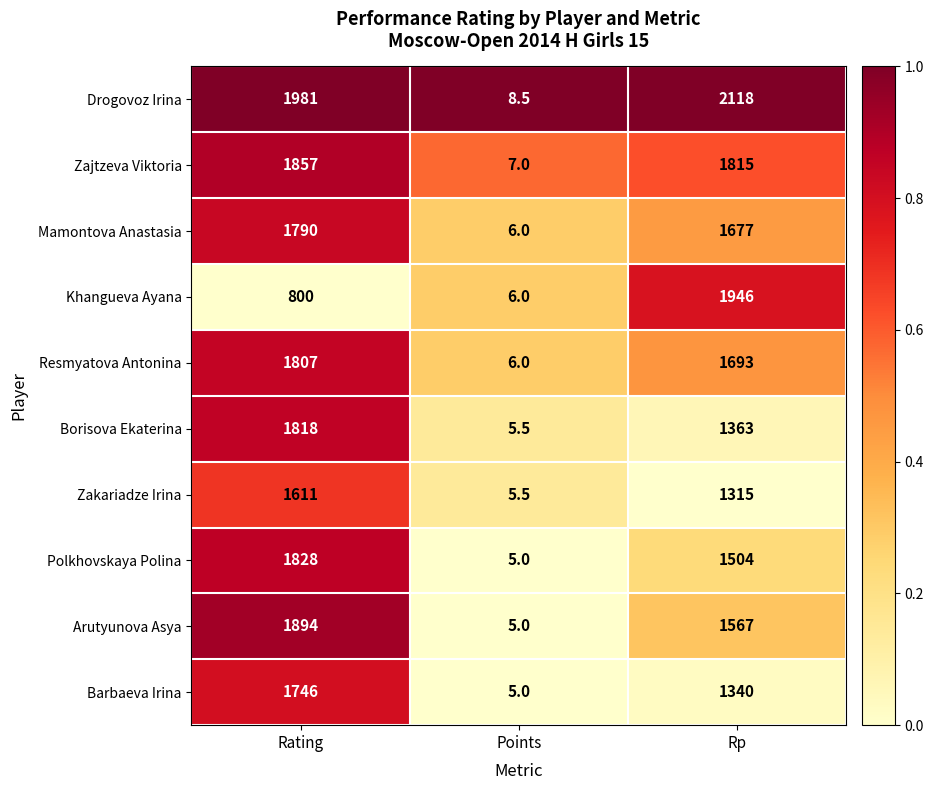

Reading left to right, extract all data points from this chart.

Drogovoz Irina: Rating=1981.0	Points=8.5	Rp=2118.0
Zajtzeva Viktoria: Rating=1857.0	Points=7.0	Rp=1815.0
Mamontova Anastasia: Rating=1790.0	Points=6.0	Rp=1677.0
Khangueva Ayana: Rating=800.0	Points=6.0	Rp=1946.0
Resmyatova Antonina: Rating=1807.0	Points=6.0	Rp=1693.0
Borisova Ekaterina: Rating=1818.0	Points=5.5	Rp=1363.0
Zakariadze Irina: Rating=1611.0	Points=5.5	Rp=1315.0
Polkhovskaya Polina: Rating=1828.0	Points=5.0	Rp=1504.0
Arutyunova Asya: Rating=1894.0	Points=5.0	Rp=1567.0
Barbaeva Irina: Rating=1746.0	Points=5.0	Rp=1340.0